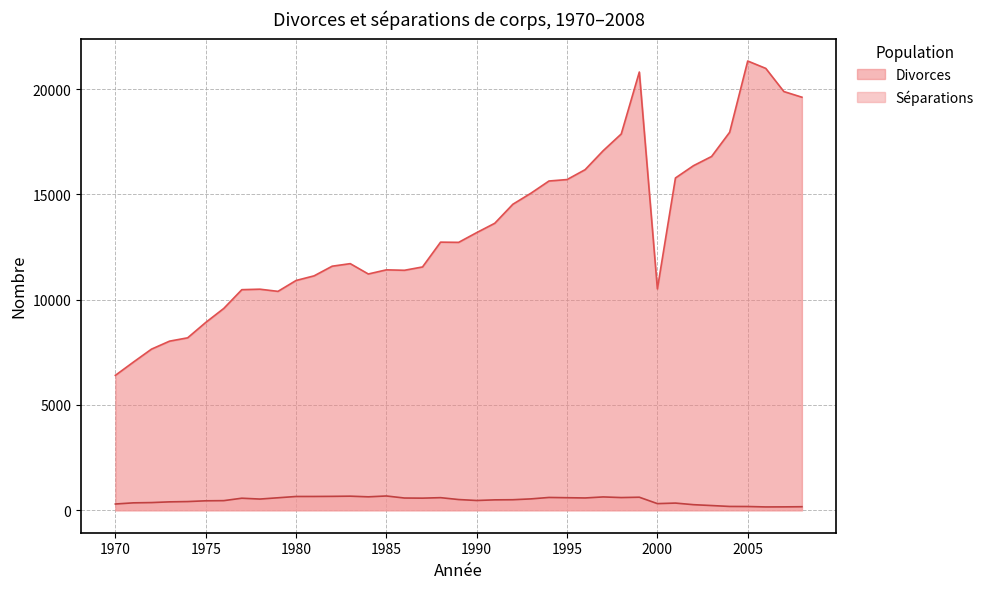

Reading left to right, transcribe all the data shown in this chart.

Divorces: 6406	7036	7651	8030	8188	8917	9583	10474	10497	10394	10910	11131	11589	11710	11219	11416	11395	11553	12731	12721	13184	13628	14530	15054	15634	15703	16172	17073	17868	20809	10511	15778	16363	16799	17949	21332	20981	19882	19613
Séparations: 297	352	365	399	413	449	457	572	532	593	654	655	660	669	638	678	581	575	598	509	464	494	500	540	608	596	584	633	603	619	315	341	265	224	181	178	158	161	168